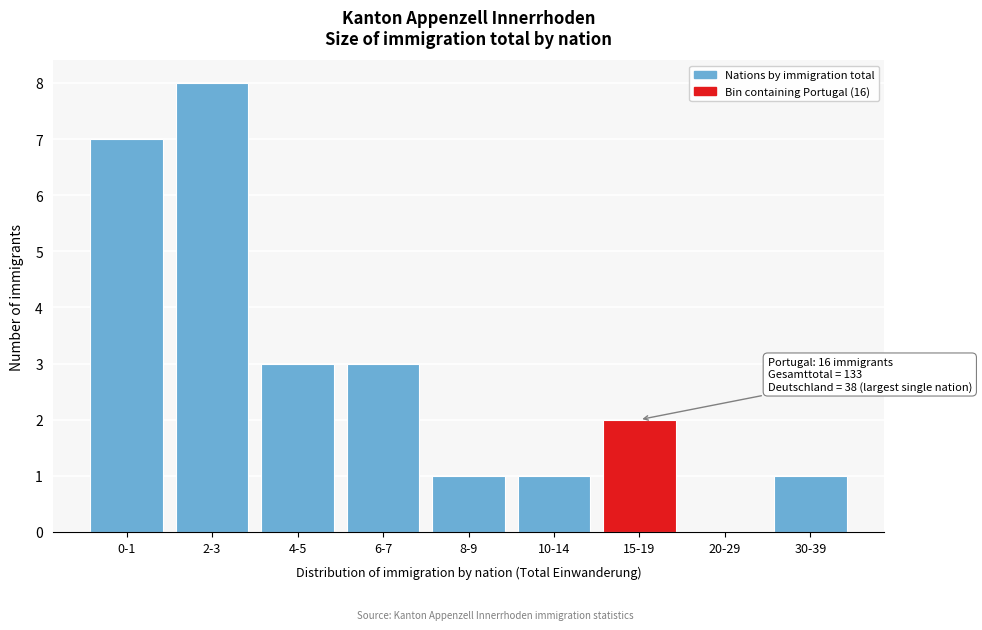

Reading left to right, list all the values displayed in this chart.

0-1=7	2-3=8	4-5=3	6-7=3	8-9=1	10-14=1	15-19=2	20-29=0	30-39=1